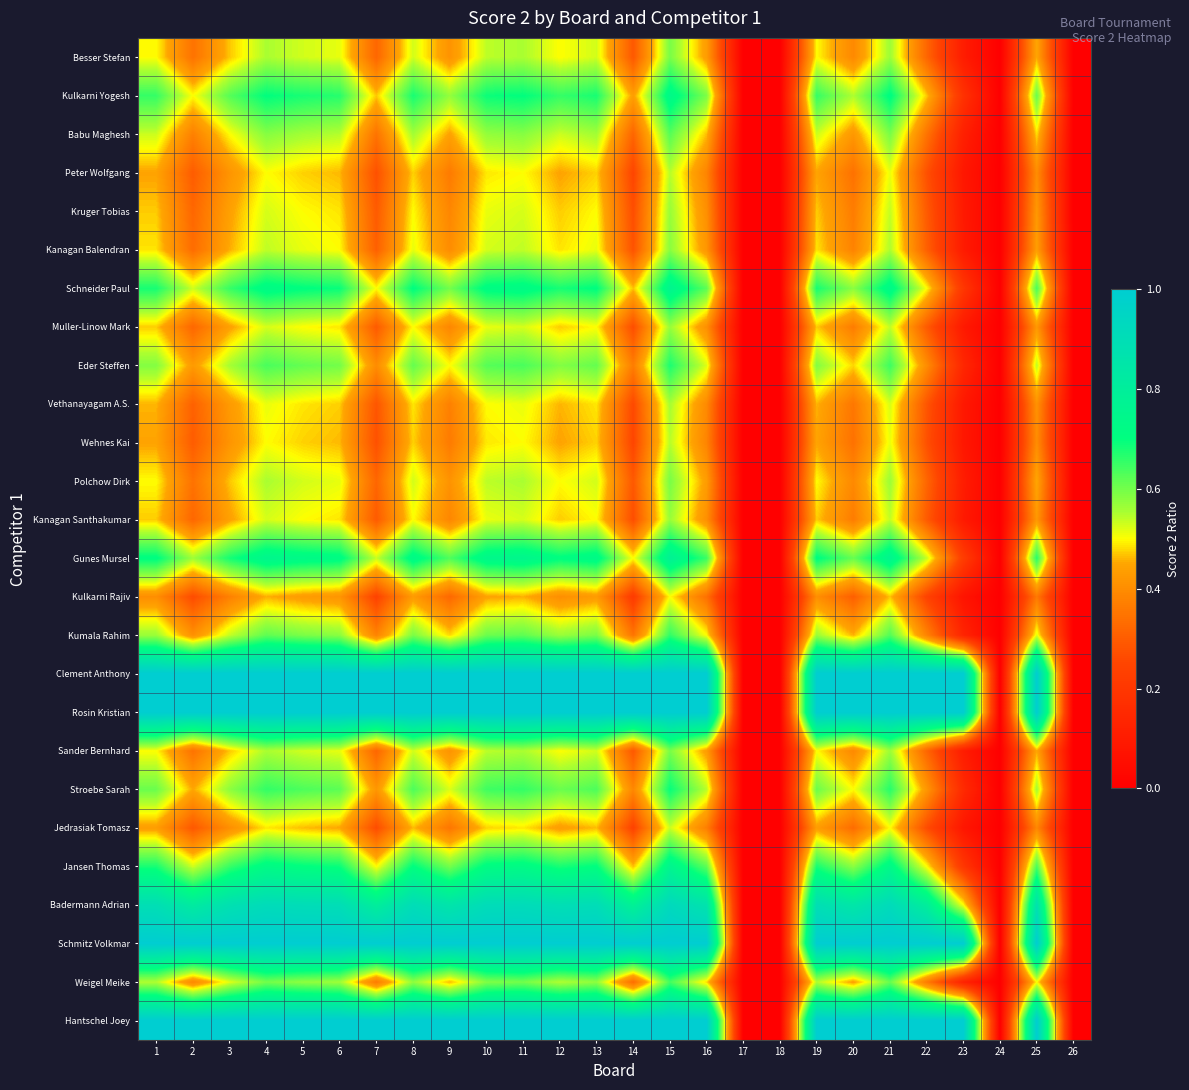

Reading left to right, list all the values displayed in this chart.

Besser Stefan: 1=0.5	2=0.3	3=0.5	4=0.6	5=0.5	6=0.5	7=0.3	8=0.5	9=0.4	10=0.5	11=0.6	12=0.5	13=0.5	14=0.3	15=0.6	16=0.4	17=0.0	18=0.0	19=0.5	20=0.4	21=0.6	22=0.3	23=0.1	24=0.0	25=0.5	26=0.0
Kulkarni Yogesh: 1=0.7	2=0.5	3=0.6	4=0.7	5=0.7	6=0.7	7=0.5	8=0.7	9=0.6	10=0.7	11=0.7	12=0.7	13=0.7	14=0.4	15=0.7	16=0.6	17=0.0	18=0.0	19=0.7	20=0.5	21=0.7	22=0.5	23=0.2	24=0.0	25=0.6	26=0.0
Babu Maghesh: 1=0.5	2=0.4	3=0.5	4=0.6	5=0.6	6=0.5	7=0.3	8=0.6	9=0.4	10=0.6	11=0.6	12=0.5	13=0.6	14=0.3	15=0.6	16=0.5	17=0.0	18=0.0	19=0.5	20=0.4	21=0.6	22=0.3	23=0.1	24=0.0	25=0.5	26=0.0
Peter Wolfgang: 1=0.4	2=0.3	3=0.4	4=0.5	5=0.5	6=0.5	7=0.3	8=0.5	9=0.4	10=0.5	11=0.5	12=0.4	13=0.5	14=0.2	15=0.5	16=0.4	17=0.0	18=0.0	19=0.4	20=0.3	21=0.5	22=0.3	23=0.1	24=0.0	25=0.4	26=0.0
Kruger Tobias: 1=0.5	2=0.3	3=0.4	4=0.5	5=0.5	6=0.5	7=0.3	8=0.5	9=0.4	10=0.5	11=0.5	12=0.5	13=0.5	14=0.3	15=0.6	16=0.4	17=0.0	18=0.0	19=0.5	20=0.4	21=0.5	22=0.3	23=0.1	24=0.0	25=0.4	26=0.0
Kanagan Balendran: 1=0.5	2=0.3	3=0.5	4=0.5	5=0.5	6=0.5	7=0.3	8=0.5	9=0.4	10=0.5	11=0.5	12=0.5	13=0.5	14=0.3	15=0.6	16=0.4	17=0.0	18=0.0	19=0.5	20=0.4	21=0.5	22=0.3	23=0.1	24=0.0	25=0.4	26=0.0
Schneider Paul: 1=0.7	2=0.5	3=0.7	4=0.7	5=0.7	6=0.7	7=0.5	8=0.7	9=0.6	10=0.7	11=0.7	12=0.7	13=0.7	14=0.5	15=0.8	16=0.6	17=0.0	18=0.0	19=0.7	20=0.6	21=0.7	22=0.5	23=0.2	24=0.0	25=0.6	26=0.0
Muller-Linow Mark: 1=0.5	2=0.3	3=0.4	4=0.5	5=0.5	6=0.5	7=0.3	8=0.5	9=0.4	10=0.5	11=0.5	12=0.5	13=0.5	14=0.3	15=0.6	16=0.4	17=0.0	18=0.0	19=0.5	20=0.4	21=0.5	22=0.3	23=0.1	24=0.0	25=0.4	26=0.0
Eder Steffen: 1=0.6	2=0.4	3=0.6	4=0.6	5=0.6	6=0.6	7=0.4	8=0.6	9=0.5	10=0.6	11=0.6	12=0.6	13=0.6	14=0.4	15=0.7	16=0.5	17=0.0	18=0.0	19=0.6	20=0.5	21=0.6	22=0.4	23=0.1	24=0.0	25=0.5	26=0.0
Vethanayagam A.S.: 1=0.5	2=0.3	3=0.4	4=0.5	5=0.5	6=0.5	7=0.3	8=0.5	9=0.4	10=0.5	11=0.5	12=0.5	13=0.5	14=0.3	15=0.6	16=0.4	17=0.0	18=0.0	19=0.5	20=0.4	21=0.5	22=0.3	23=0.1	24=0.0	25=0.4	26=0.0
Wehnes Kai: 1=0.4	2=0.3	3=0.4	4=0.5	5=0.5	6=0.5	7=0.3	8=0.5	9=0.4	10=0.5	11=0.5	12=0.4	13=0.5	14=0.2	15=0.5	16=0.4	17=0.0	18=0.0	19=0.4	20=0.3	21=0.5	22=0.3	23=0.1	24=0.0	25=0.4	26=0.0
Polchow Dirk: 1=0.5	2=0.3	3=0.5	4=0.6	5=0.5	6=0.5	7=0.3	8=0.5	9=0.4	10=0.5	11=0.6	12=0.5	13=0.5	14=0.3	15=0.6	16=0.4	17=0.0	18=0.0	19=0.5	20=0.4	21=0.6	22=0.3	23=0.1	24=0.0	25=0.5	26=0.0
Kanagan Santhakumar: 1=0.5	2=0.3	3=0.4	4=0.5	5=0.5	6=0.5	7=0.3	8=0.5	9=0.4	10=0.5	11=0.5	12=0.5	13=0.5	14=0.3	15=0.6	16=0.4	17=0.0	18=0.0	19=0.5	20=0.4	21=0.5	22=0.3	23=0.1	24=0.0	25=0.4	26=0.0
Gunes Mursel: 1=0.7	2=0.6	3=0.7	4=0.7	5=0.7	6=0.7	7=0.5	8=0.7	9=0.6	10=0.7	11=0.7	12=0.7	13=0.7	14=0.5	15=0.8	16=0.6	17=0.0	18=0.0	19=0.7	20=0.6	21=0.8	22=0.5	23=0.2	24=0.0	25=0.7	26=0.0
Kulkarni Rajiv: 1=0.4	2=0.3	3=0.4	4=0.5	5=0.4	6=0.4	7=0.2	8=0.4	9=0.3	10=0.4	11=0.5	12=0.4	13=0.4	14=0.2	15=0.5	16=0.3	17=0.0	18=0.0	19=0.4	20=0.3	21=0.5	22=0.2	23=0.1	24=0.0	25=0.4	26=0.0
Kumala Rahim: 1=0.6	2=0.4	3=0.5	4=0.6	5=0.6	6=0.6	7=0.4	8=0.6	9=0.5	10=0.6	11=0.6	12=0.6	13=0.6	14=0.3	15=0.7	16=0.5	17=0.0	18=0.0	19=0.6	20=0.5	21=0.6	22=0.4	23=0.1	24=0.0	25=0.5	26=0.0
Clement Anthony: 1=1.0	2=1.0	3=1.0	4=1.0	5=1.0	6=1.0	7=1.0	8=1.0	9=1.0	10=1.0	11=1.0	12=1.0	13=1.0	14=1.0	15=1.0	16=1.0	17=0.0	18=0.0	19=1.0	20=1.0	21=1.0	22=1.0	23=1.0	24=0.0	25=1.0	26=0.0
Rosin Kristian: 1=1.0	2=1.0	3=1.0	4=1.0	5=1.0	6=1.0	7=1.0	8=1.0	9=1.0	10=1.0	11=1.0	12=1.0	13=1.0	14=1.0	15=1.0	16=1.0	17=0.0	18=0.0	19=1.0	20=1.0	21=1.0	22=1.0	23=1.0	24=0.0	25=1.0	26=0.0
Sander Bernhard: 1=0.5	2=0.3	3=0.5	4=0.6	5=0.5	6=0.5	7=0.3	8=0.5	9=0.4	10=0.5	11=0.6	12=0.5	13=0.5	14=0.3	15=0.6	16=0.4	17=0.0	18=0.0	19=0.5	20=0.4	21=0.6	22=0.3	23=0.1	24=0.0	25=0.5	26=0.0
Stroebe Sarah: 1=0.6	2=0.4	3=0.6	4=0.7	5=0.6	6=0.6	7=0.4	8=0.6	9=0.5	10=0.6	11=0.7	12=0.6	13=0.6	14=0.4	15=0.7	16=0.5	17=0.0	18=0.0	19=0.6	20=0.5	21=0.7	22=0.4	23=0.2	24=0.0	25=0.6	26=0.0
Jedrasiak Tomasz: 1=0.4	2=0.3	3=0.4	4=0.5	5=0.5	6=0.4	7=0.3	8=0.5	9=0.4	10=0.5	11=0.5	12=0.4	13=0.5	14=0.2	15=0.5	16=0.4	17=0.0	18=0.0	19=0.4	20=0.3	21=0.5	22=0.3	23=0.1	24=0.0	25=0.4	26=0.0
Jansen Thomas: 1=0.7	2=0.5	3=0.7	4=0.7	5=0.7	6=0.7	7=0.5	8=0.7	9=0.6	10=0.7	11=0.7	12=0.7	13=0.7	14=0.5	15=0.8	16=0.6	17=0.0	18=0.0	19=0.7	20=0.6	21=0.7	22=0.5	23=0.2	24=0.0	25=0.6	26=0.0
Badermann Adrian: 1=0.9	2=0.8	3=0.9	4=0.9	5=0.9	6=0.9	7=0.8	8=0.9	9=0.9	10=0.9	11=0.9	12=0.9	13=0.9	14=0.8	15=0.9	16=0.9	17=0.0	18=0.0	19=0.9	20=0.8	21=0.9	22=0.8	23=0.5	24=0.0	25=0.9	26=0.0
Schmitz Volkmar: 1=1.0	2=1.0	3=1.0	4=1.0	5=1.0	6=1.0	7=1.0	8=1.0	9=1.0	10=1.0	11=1.0	12=1.0	13=1.0	14=1.0	15=1.0	16=1.0	17=0.0	18=0.0	19=1.0	20=1.0	21=1.0	22=1.0	23=1.0	24=0.0	25=1.0	26=0.0
Weigel Meike: 1=0.5	2=0.4	3=0.5	4=0.6	5=0.6	6=0.6	7=0.4	8=0.6	9=0.5	10=0.6	11=0.6	12=0.5	13=0.6	14=0.3	15=0.6	16=0.5	17=0.0	18=0.0	19=0.5	20=0.4	21=0.6	22=0.4	23=0.1	24=0.0	25=0.5	26=0.0
Hantschel Joey: 1=1.0	2=1.0	3=1.0	4=1.0	5=1.0	6=1.0	7=1.0	8=1.0	9=1.0	10=1.0	11=1.0	12=1.0	13=1.0	14=1.0	15=1.0	16=1.0	17=0.0	18=0.0	19=1.0	20=1.0	21=1.0	22=1.0	23=1.0	24=0.0	25=1.0	26=0.0